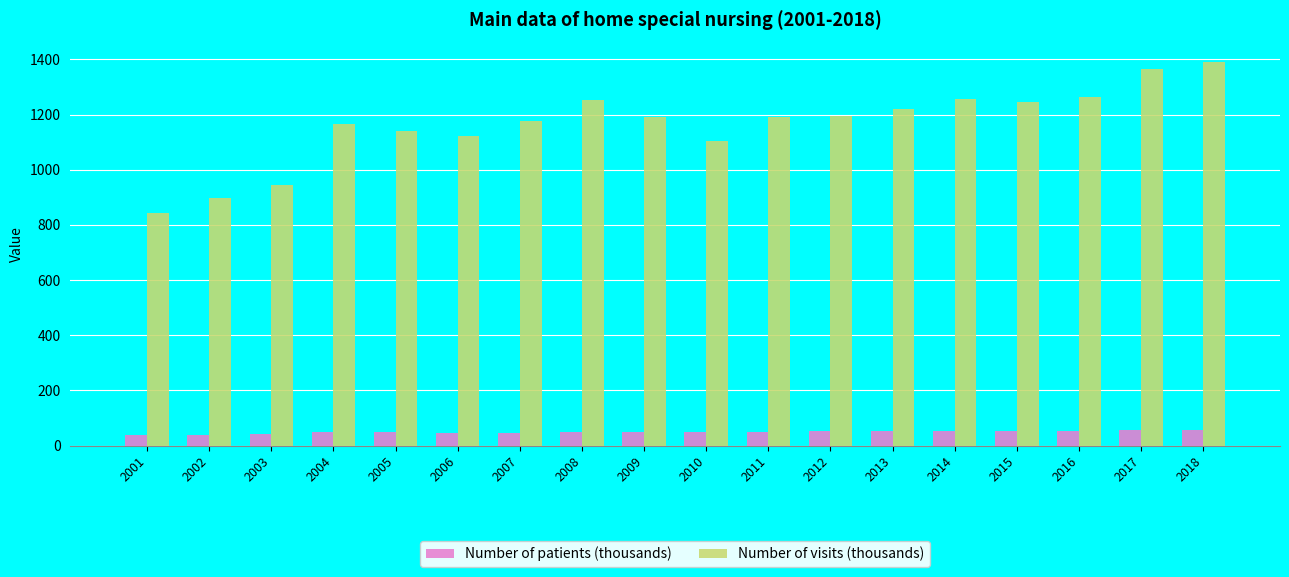

What is the approximate value of Number of visits (thousands) at 2010?

1104.6